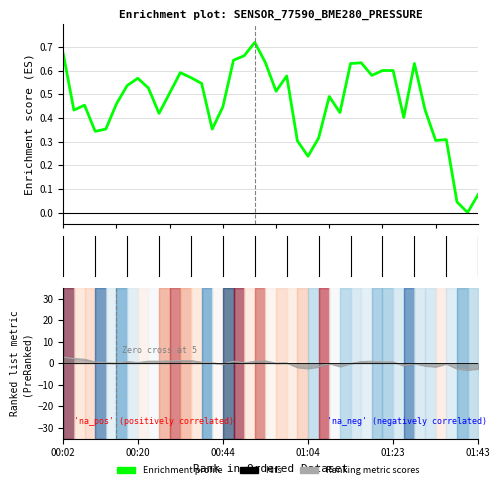

At which category does the data reach its first local peak?

10